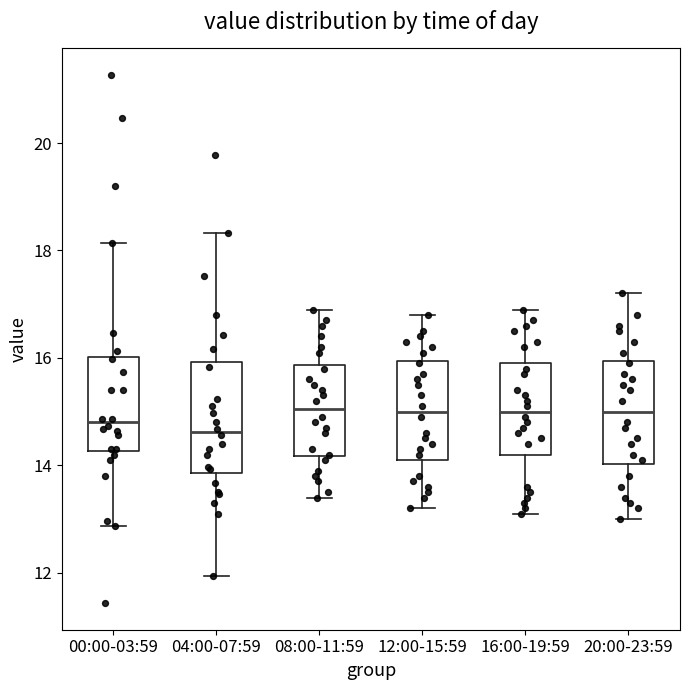

Where is the lower edge of the box for 20:00-23:59 on the y-axis? The values are not printed on the chart, so give them approximately, as read against the axis.

14.0